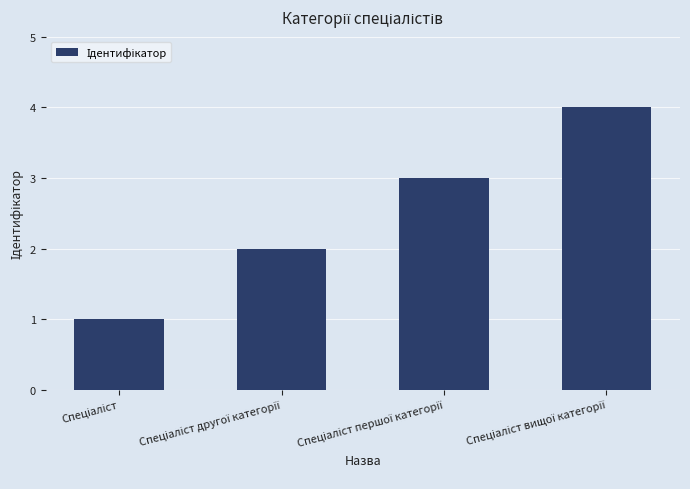

What is the greatest value displayed?

4